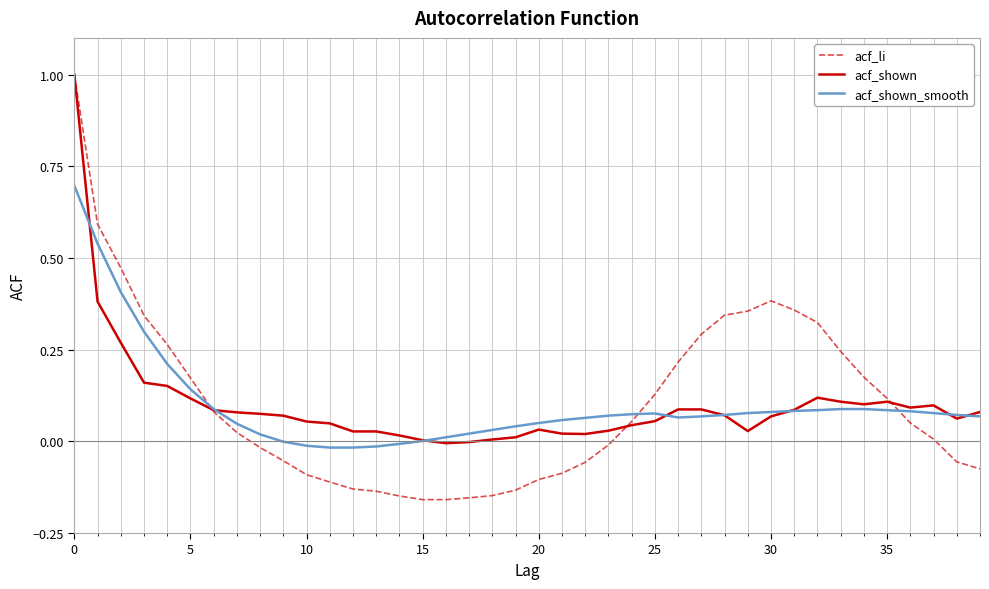

In acf_li, how many points are higher than both neighbors (excluding endpoints)?

1